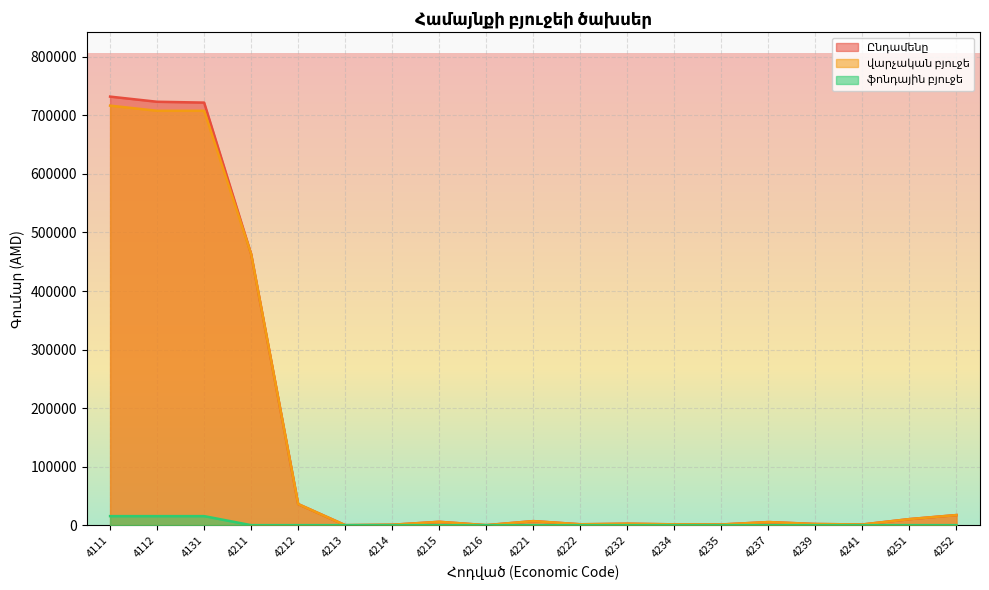

True or false: Ընդամենը and վարչական բյուջե cross at least once.

False